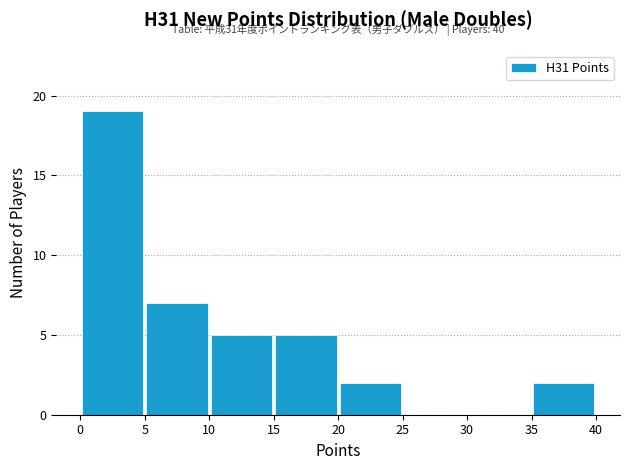

Over which range of the x-axis is the bar tallest?

0 to 5